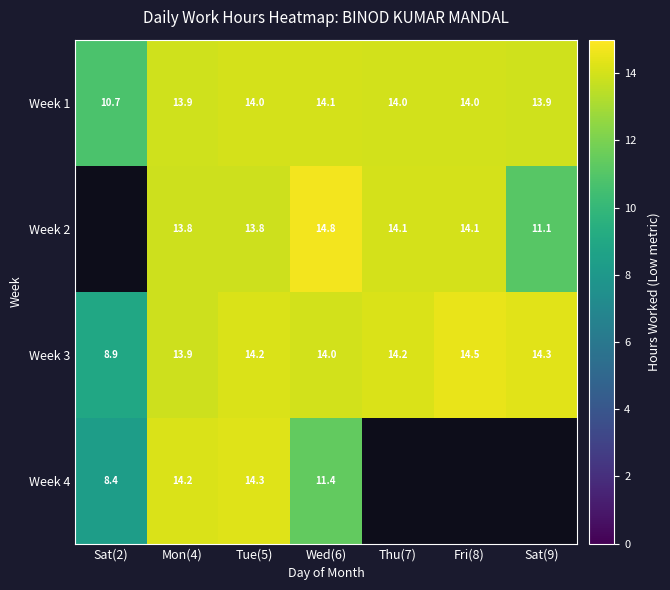

Where is Week 4 nearest to the value 11?

Wed(6)